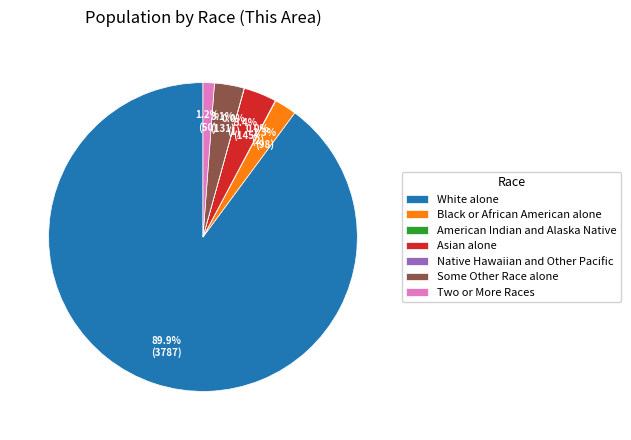

To the nearest percent, what is the difference between the Black or African American alone and Two or More Races slice percentages?

1%